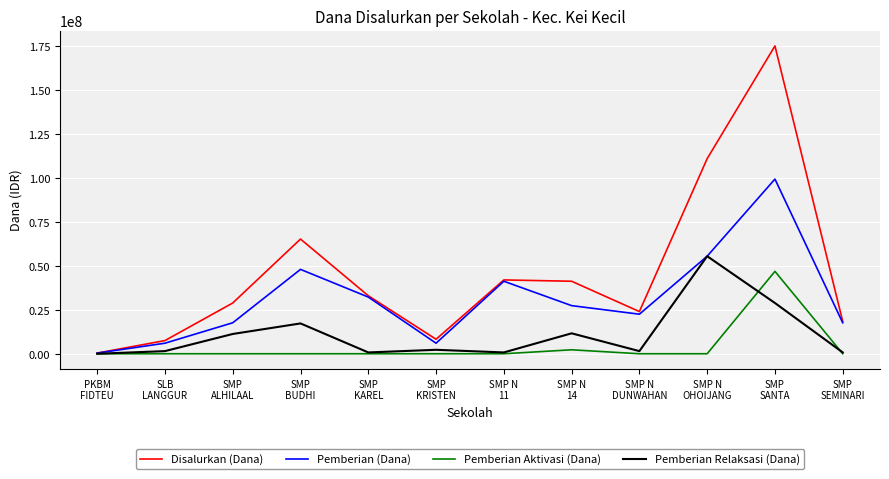

At which label does Disalurkan (Dana) first exceed 33000000?

SMP
BUDHI